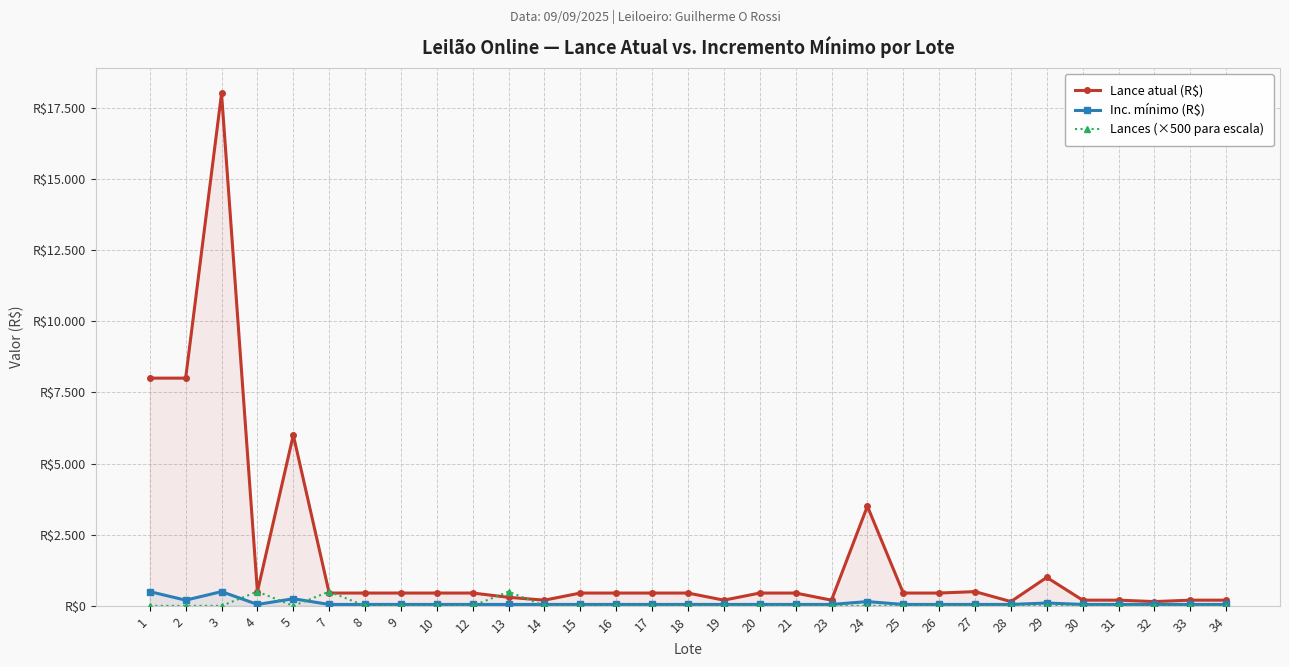

Which series has the largest total across all categories?

Lance atual (R$)